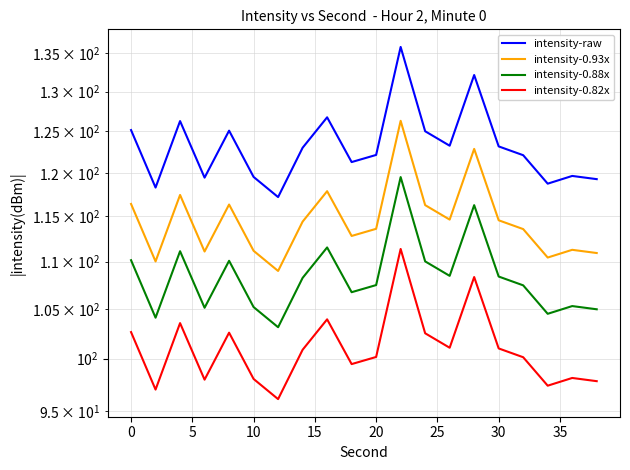

Reading left to right, list all the values displayed in this chart.

intensity-raw: 125.2	118.3	126.3	119.5	125.1	119.5	117.2	123.0	126.7	121.3	122.1	135.8	125.0	123.3	132.1	123.2	122.1	118.7	119.7	119.3
intensity-0.93x: 116.4	110.0	117.4	111.1	116.3	111.2	109.0	114.4	117.9	112.8	113.6	126.3	116.3	114.6	122.9	114.6	113.6	110.4	111.3	110.9
intensity-0.88x: 110.1	104.1	111.1	105.1	110.1	105.2	103.1	108.3	111.5	106.7	107.5	119.5	110.0	108.5	116.3	108.4	107.5	104.5	105.3	105.0
intensity-0.82x: 102.6	97.0	103.5	98.0	102.6	98.0	96.1	100.9	103.9	99.5	100.2	111.4	102.5	101.1	108.3	101.0	100.1	97.4	98.1	97.8